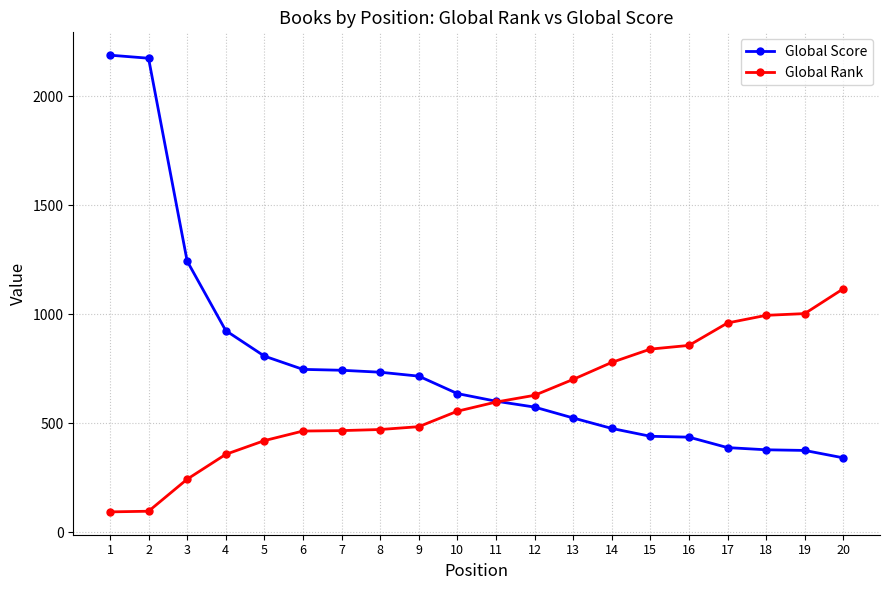

Which series ends up on top after the final intersection of Global Score and Global Rank?

Global Rank